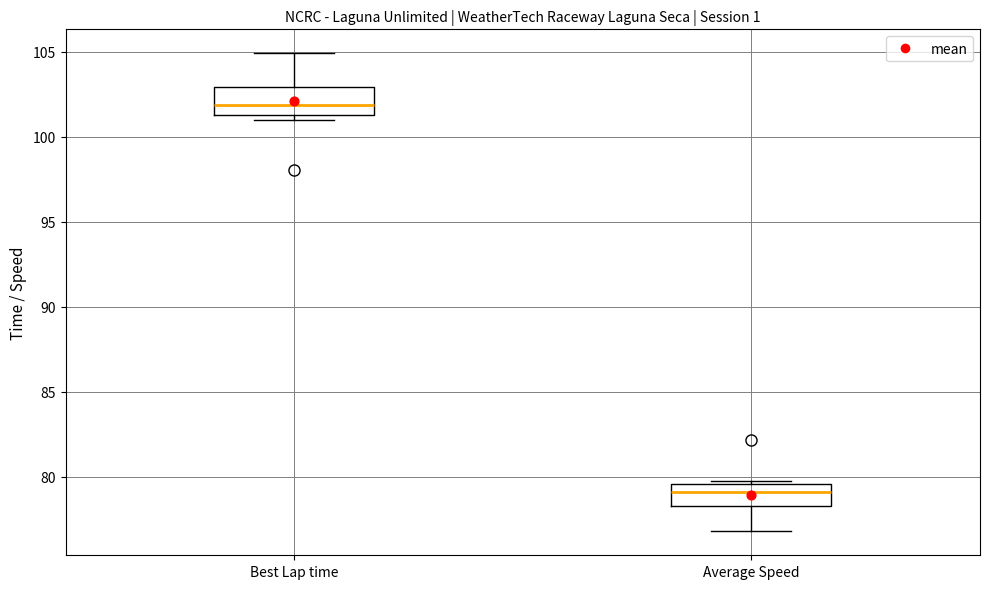

Where does the median line of the box for Average Speed sit on the y-axis? The values are not printed on the chart, so give them approximately, as read against the axis.

79.0